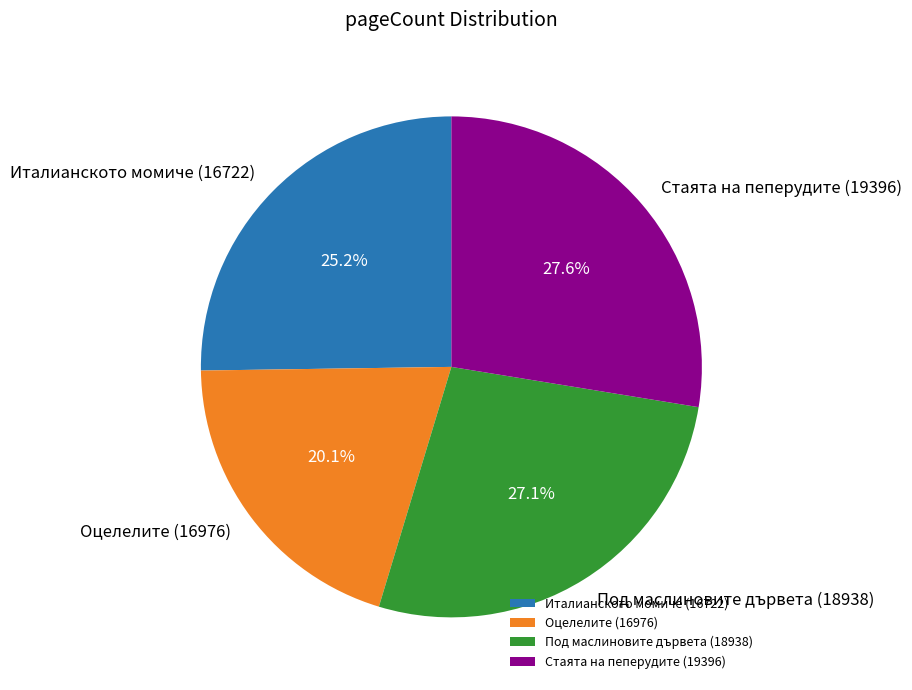

To the nearest percent, what is the combined percentage of Под маслиновите дървета (18938) and Стаята на пеперудите (19396)?

55%